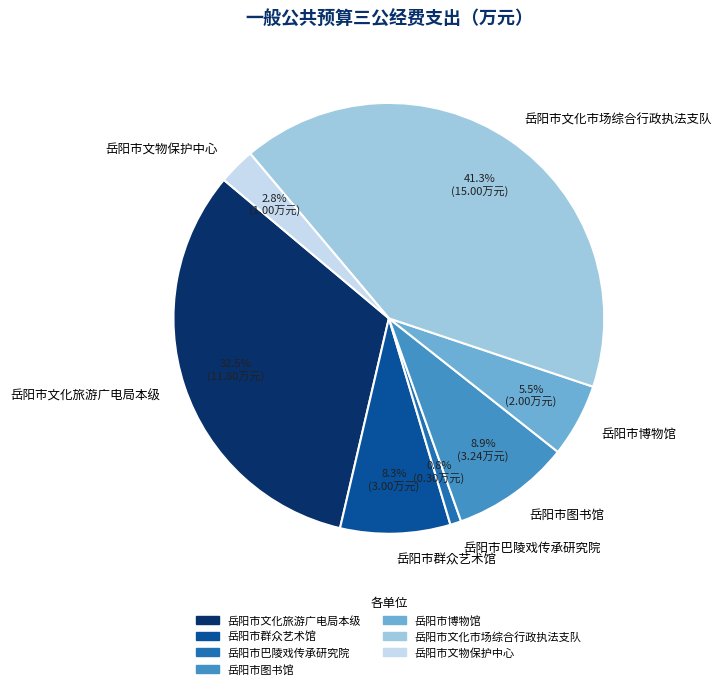

Is it true that 岳阳市巴陵戏传承研究院 is 1% of the pie?

True